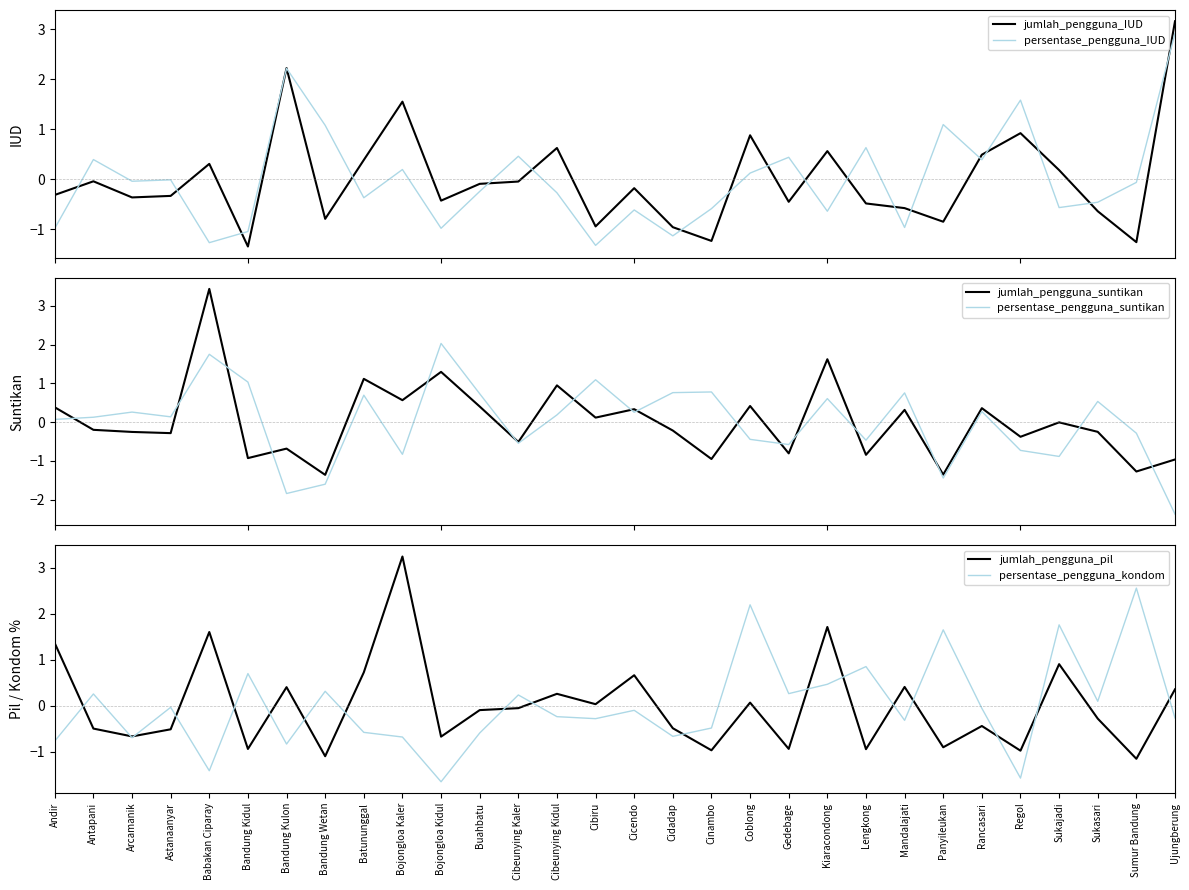

At how many categories does at least one series exceed -1?

30